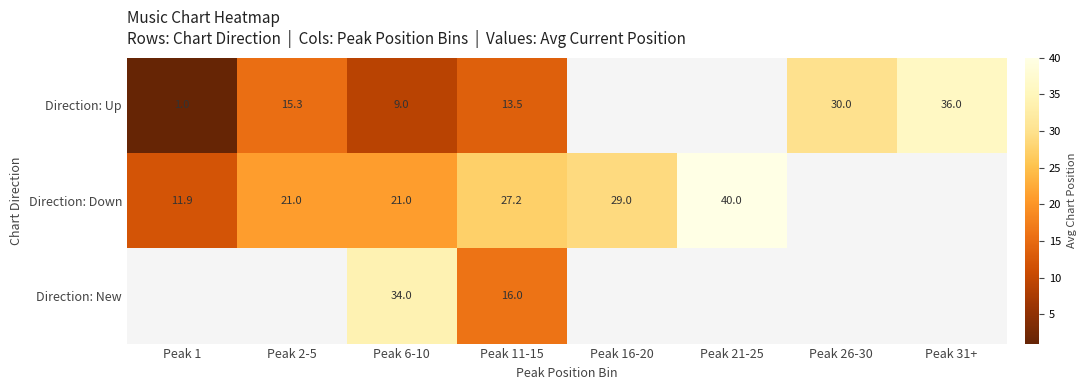

At Peak 11-15, list the series in order from largest to smallest.

Direction: Down, Direction: New, Direction: Up